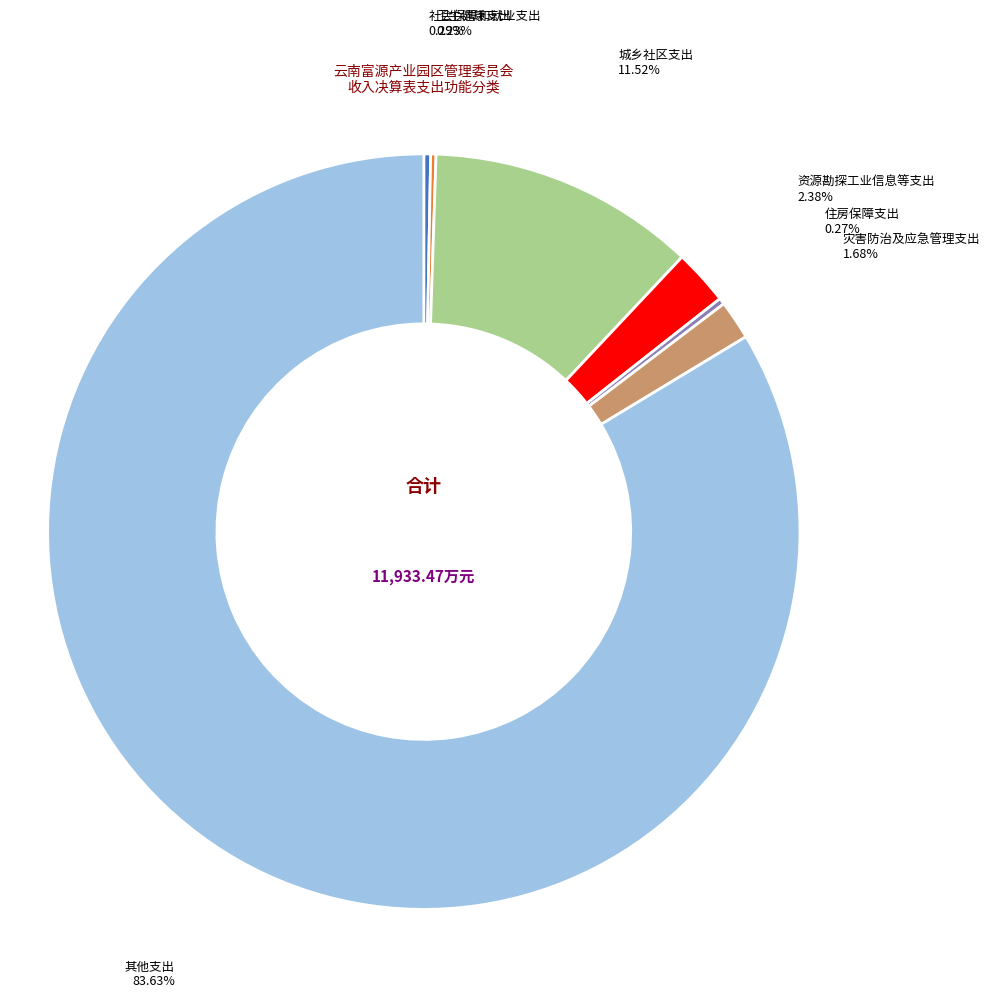

Is there any slice that represents more than half of the pie?

Yes